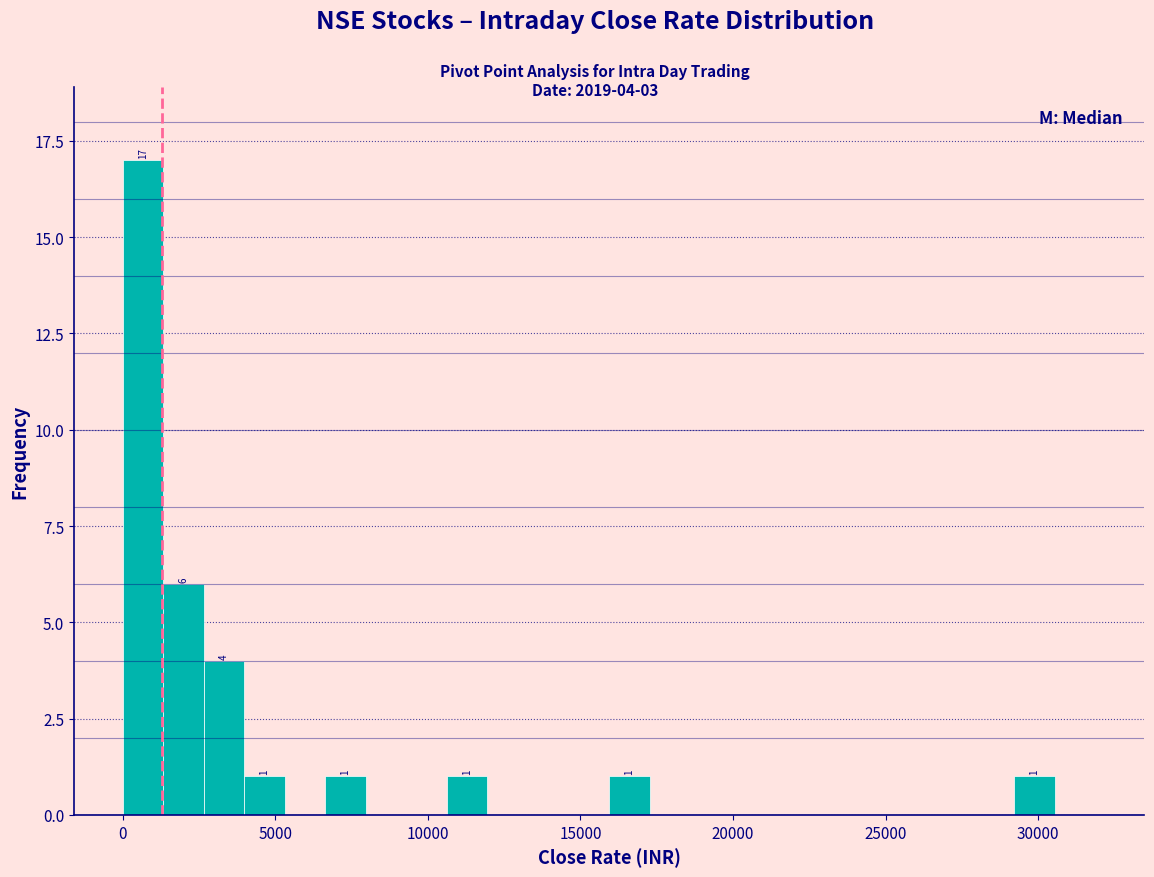

Around what value on the x-axis is the tallest bar? Give the approximate position of its centre, as read against the axis.

500